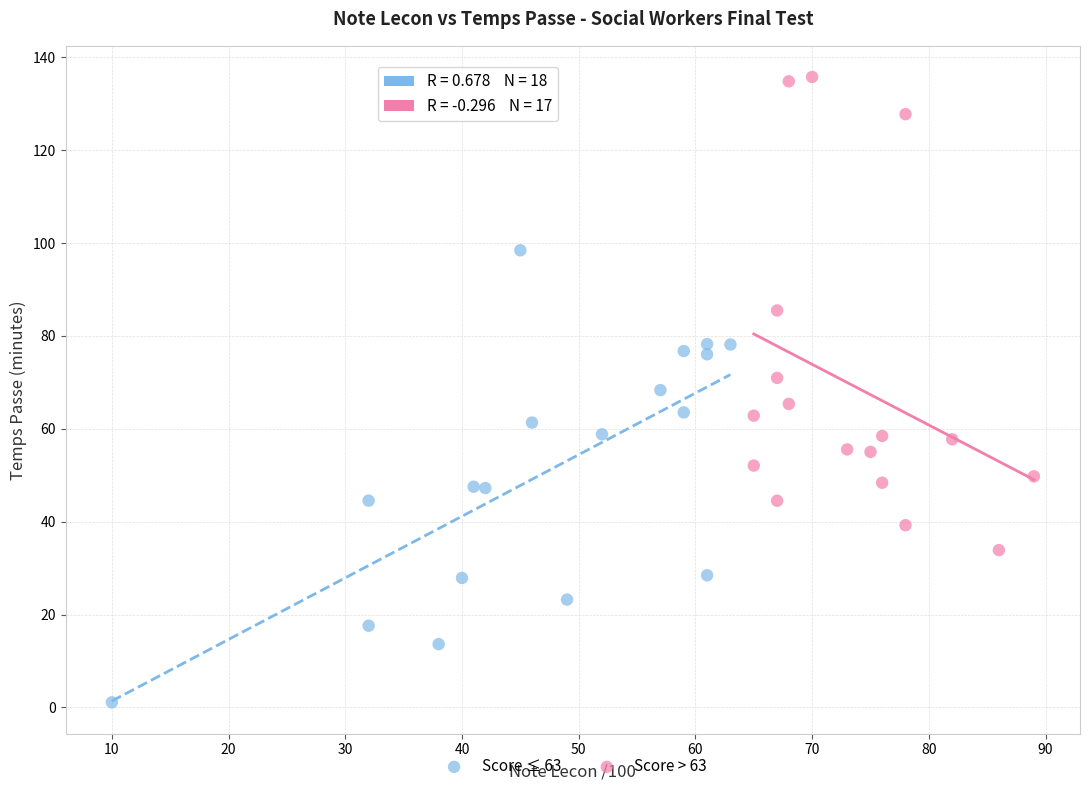

Which series reaches the minimum Y coordinate?

Score ≤ 63